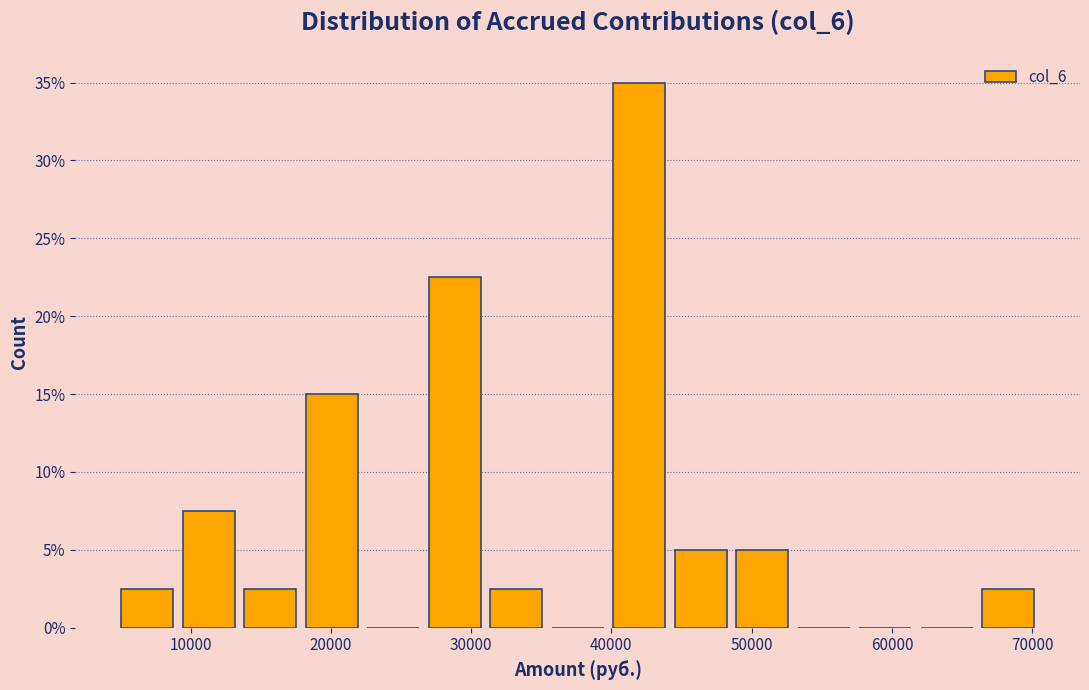

Reading left to right, transcribe this chart: for each bar, give the range it covers on the x-axis and its height. Neither the bar edges nor the heights are printed on the chart, so give them approximately, as read against the axes.

5000 to 9000: 2.5
9000 to 13000: 7.5
13000 to 18000: 2.5
18000 to 22000: 15.0
22000 to 27000: 0
27000 to 31000: 22.5
31000 to 35000: 2.5
35000 to 40000: 0
40000 to 44000: 35.0
44000 to 49000: 5.0
49000 to 53000: 5.0
53000 to 57000: 0
57000 to 62000: 0
62000 to 66000: 0
66000 to 70000: 2.5